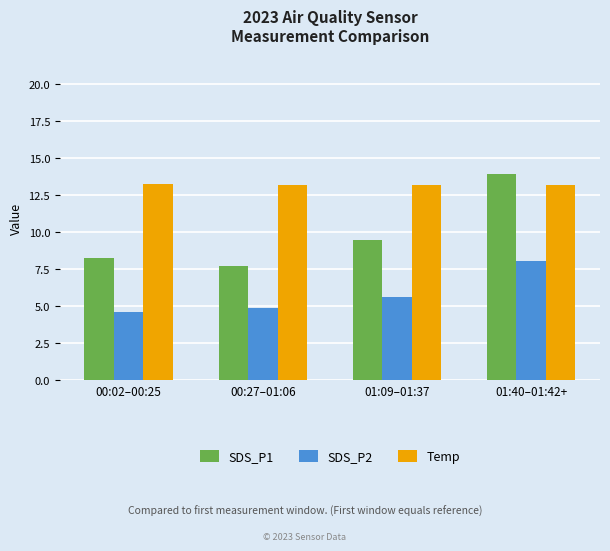

What is the sum of the Temp values at 01:40–01:42+ and 01:09–01:37?

26.4